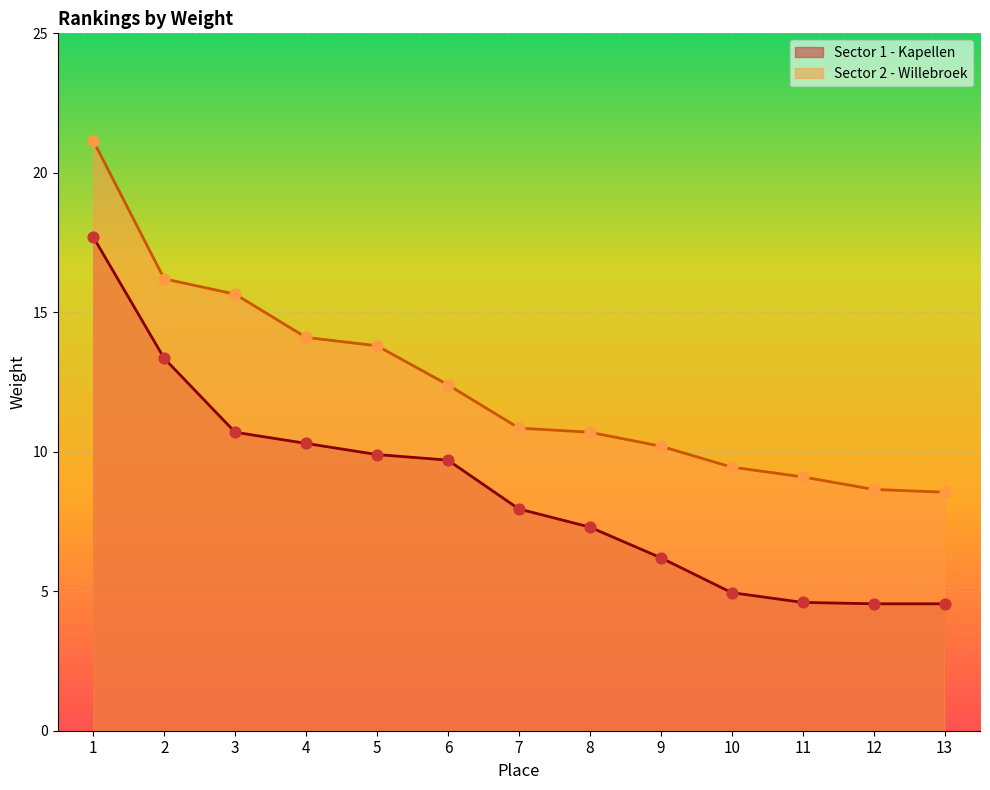

What are all the series names shown in the legend?

Sector 1 - Kapellen, Sector 2 - Willebroek